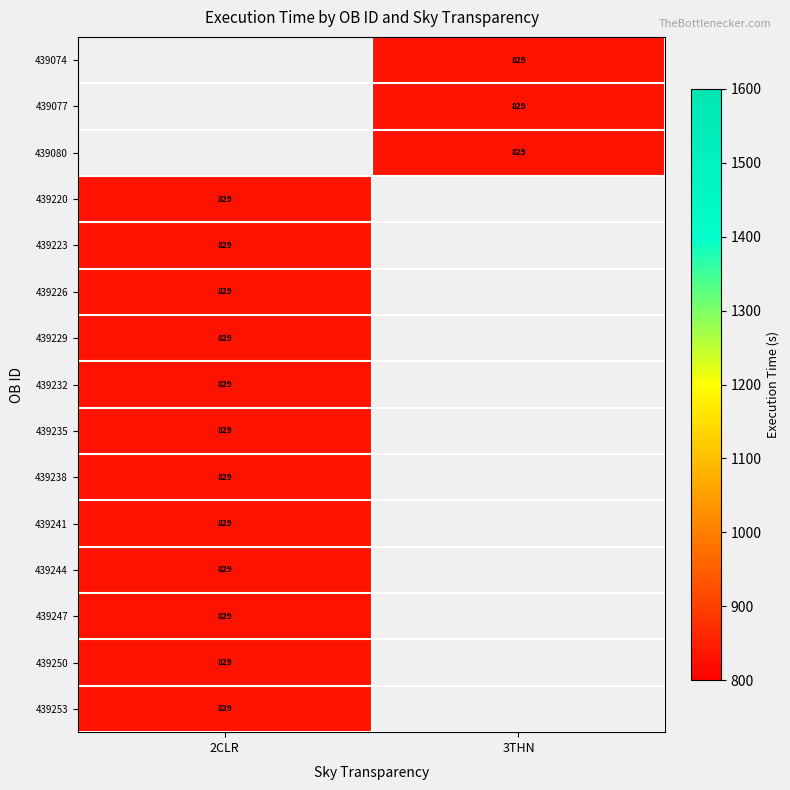

Between 2CLR and 3THN, which is larger?

3THN